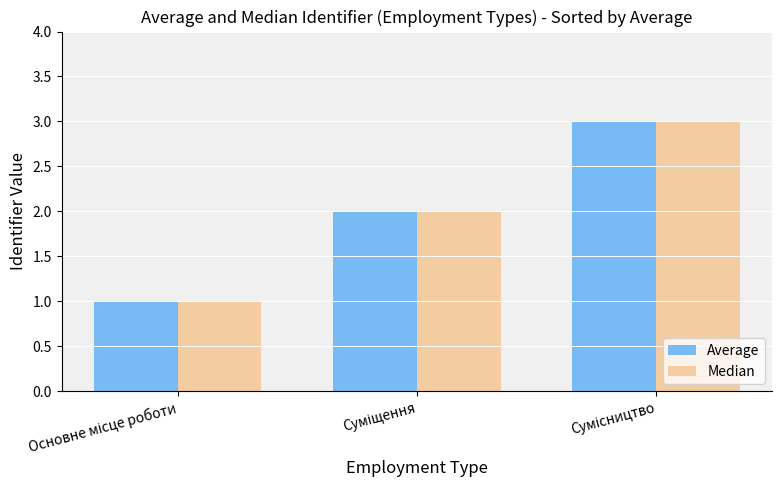

What is the sum of all Median values?

6